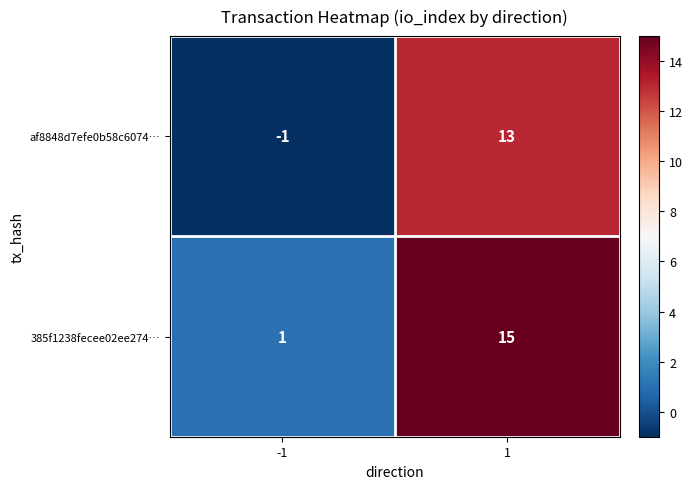

How many values in the 385f1238fecee02ee274… series are below 15?

1